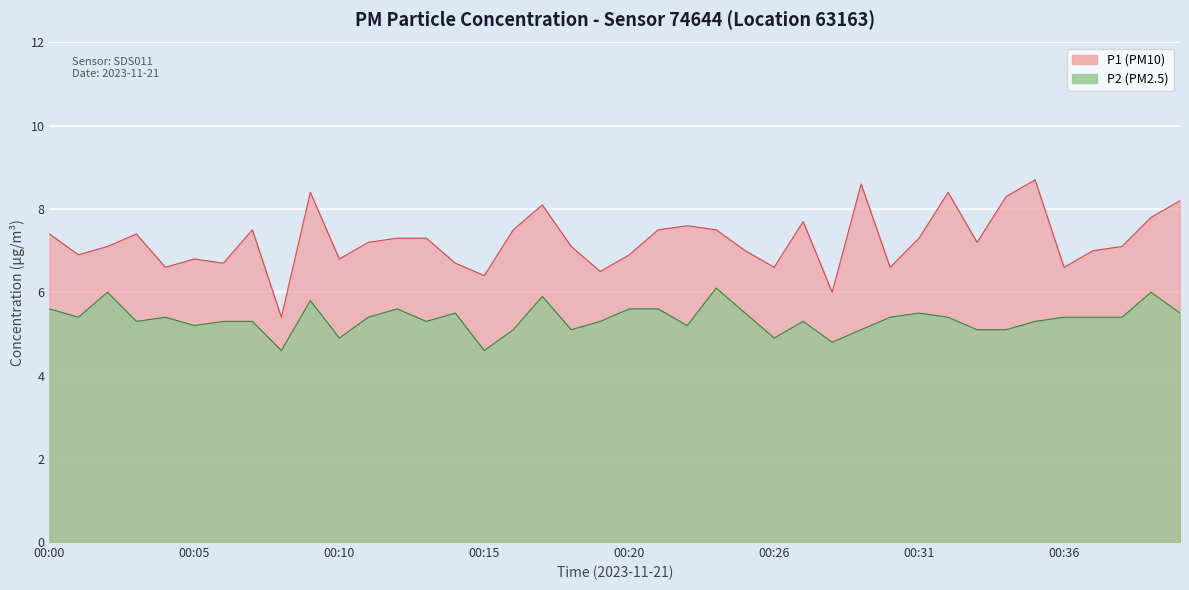

Rank the series by their average value, from highest to lowest.

P1, P2